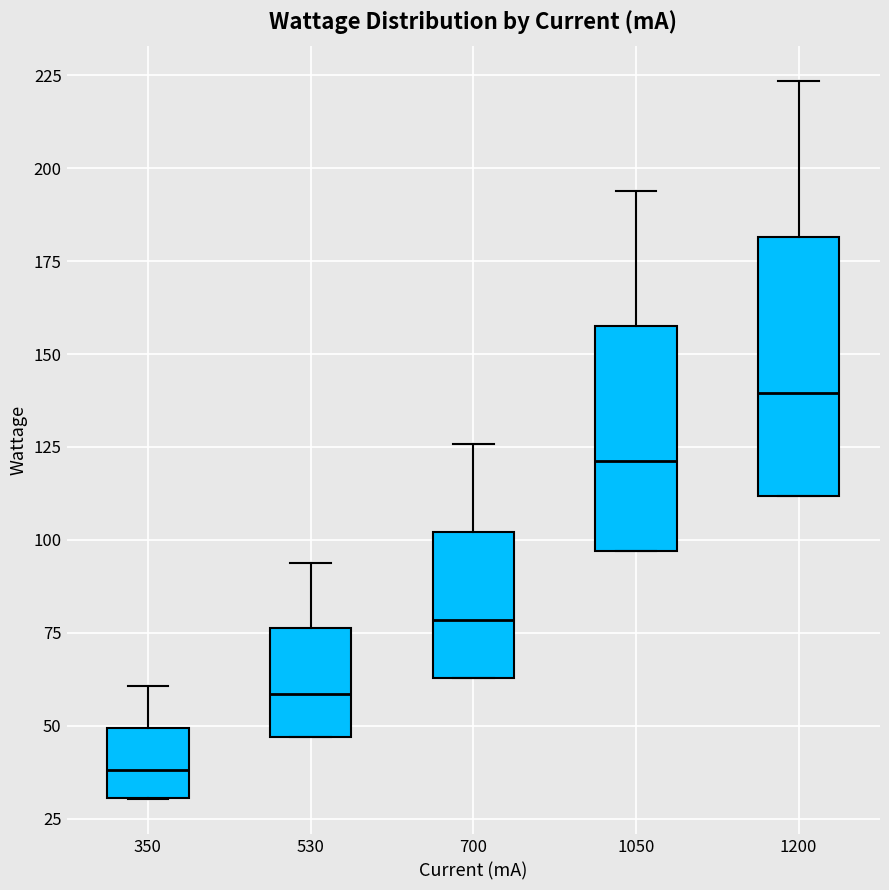

Which box has the lowest median line?

350